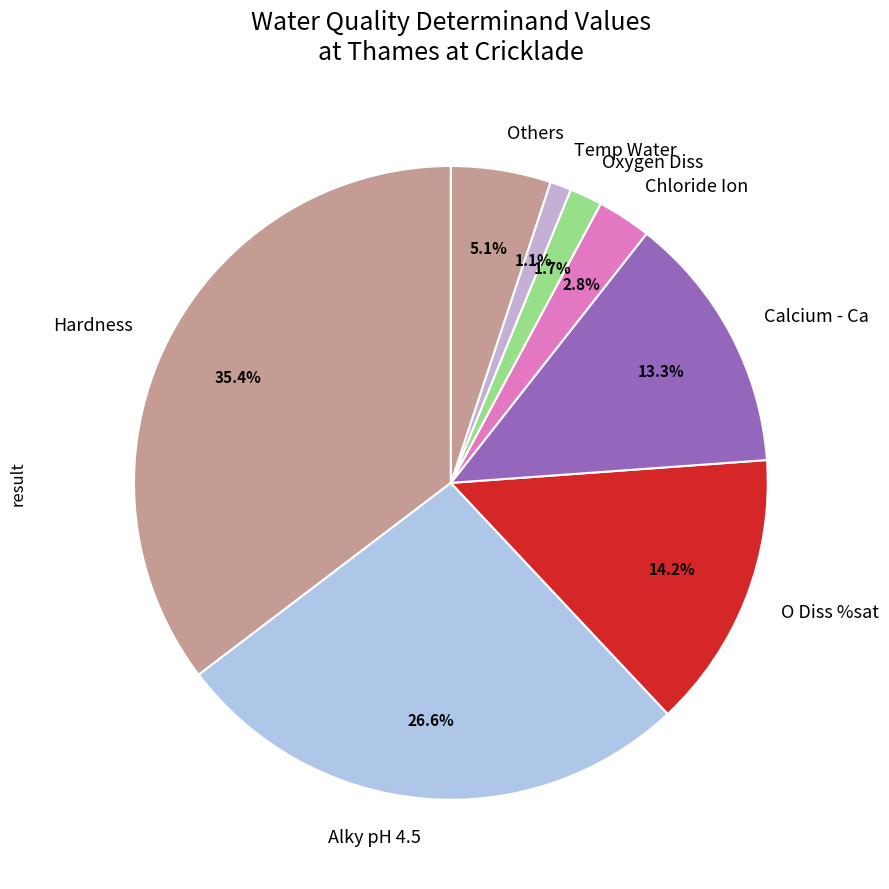

Which category has the biggest portion of the pie?

Hardness